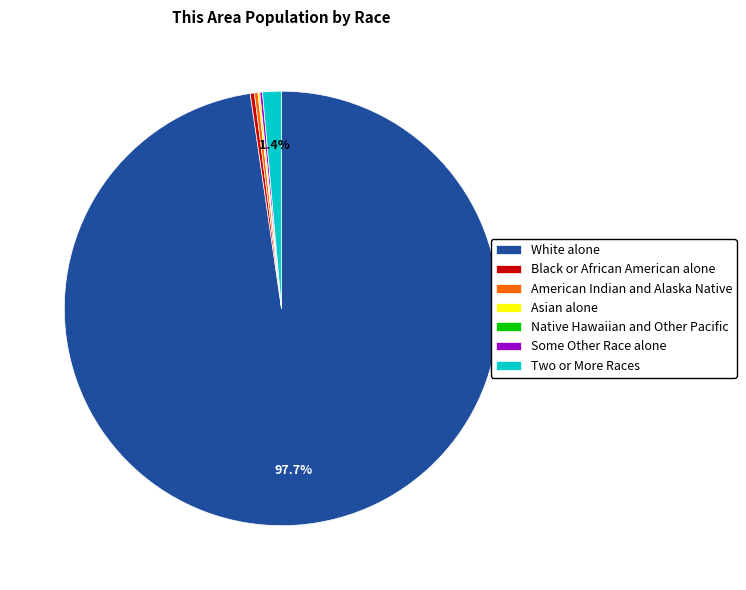

How much of the chart is everything except Two or More Races?

98.6%